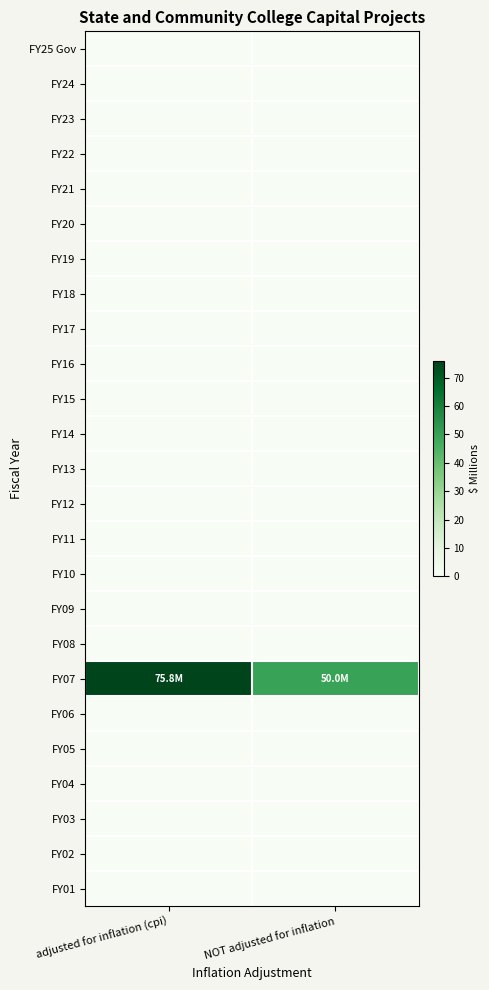

How many data points does each series have?

2